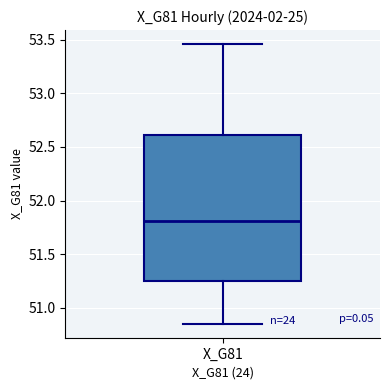

Where does the upper whisker of the box for X_G81 end on the y-axis? The values are not printed on the chart, so give them approximately, as read against the axis.

53.45